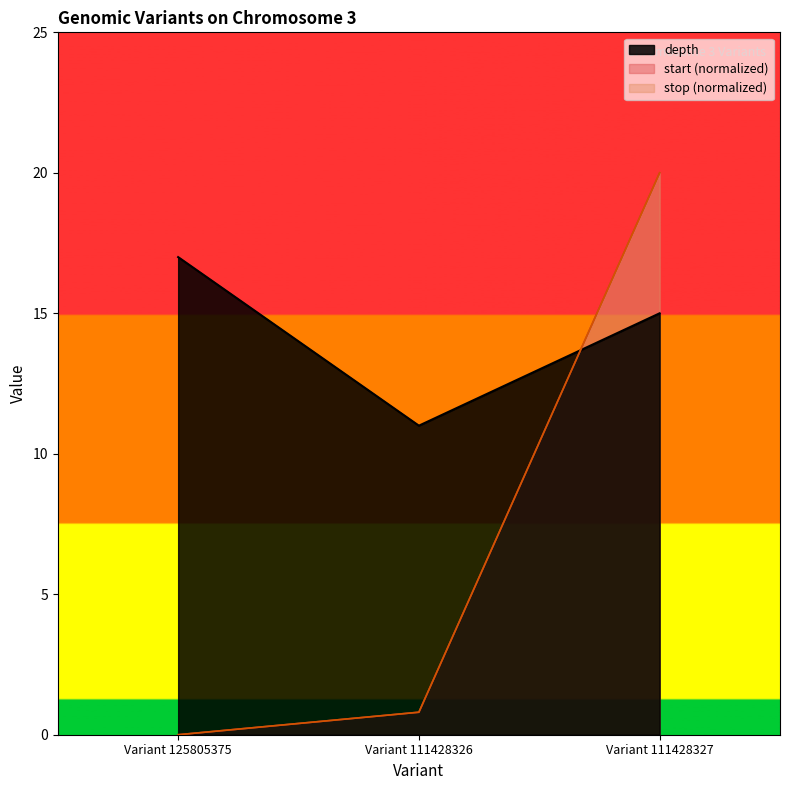

Does the chart display data point markers on the line(s)?

No